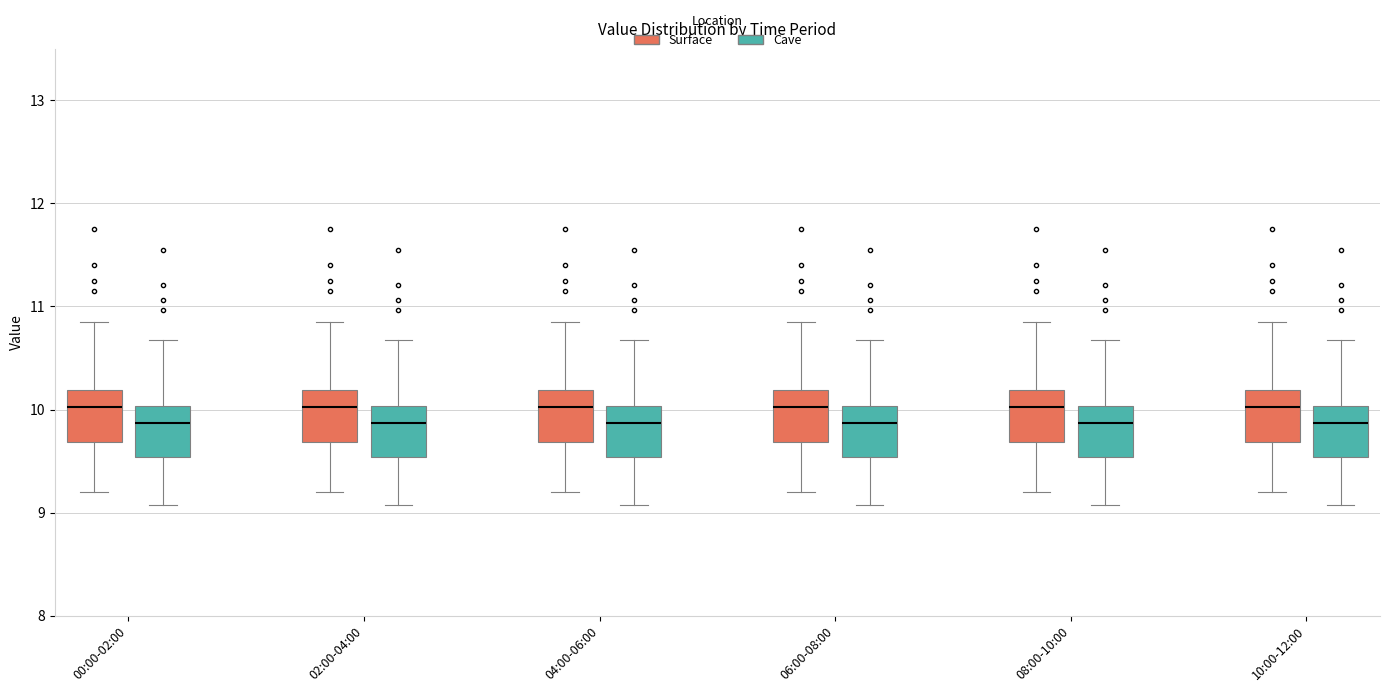

Reading left to right, transcribe this box plot: for each box, give where its median line is, the range the box spans, and where its two whiskers end, as read against the y-axis. The values are not printed on the chart, so give them approximately, as read against the axis.

00:00-02:00 (Surface): median 10.0, box 9.7 to 10.2, whiskers 9.2 to 10.9
00:00-02:00 (Cave): median 9.9, box 9.5 to 10.0, whiskers 9.1 to 10.7
02:00-04:00 (Surface): median 10.0, box 9.7 to 10.2, whiskers 9.2 to 10.9
02:00-04:00 (Cave): median 9.9, box 9.5 to 10.0, whiskers 9.1 to 10.7
04:00-06:00 (Surface): median 10.0, box 9.7 to 10.2, whiskers 9.2 to 10.9
04:00-06:00 (Cave): median 9.9, box 9.5 to 10.0, whiskers 9.1 to 10.7
06:00-08:00 (Surface): median 10.0, box 9.7 to 10.2, whiskers 9.2 to 10.9
06:00-08:00 (Cave): median 9.9, box 9.5 to 10.0, whiskers 9.1 to 10.7
08:00-10:00 (Surface): median 10.0, box 9.7 to 10.2, whiskers 9.2 to 10.9
08:00-10:00 (Cave): median 9.9, box 9.5 to 10.0, whiskers 9.1 to 10.7
10:00-12:00 (Surface): median 10.0, box 9.7 to 10.2, whiskers 9.2 to 10.9
10:00-12:00 (Cave): median 9.9, box 9.5 to 10.0, whiskers 9.1 to 10.7